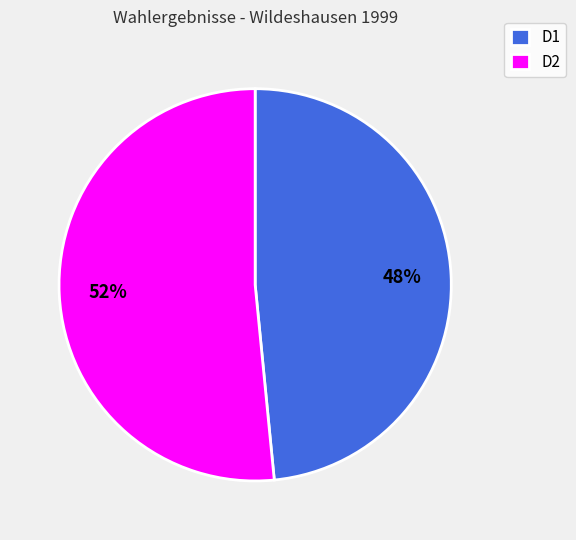

How many segments does this pie chart have?

2